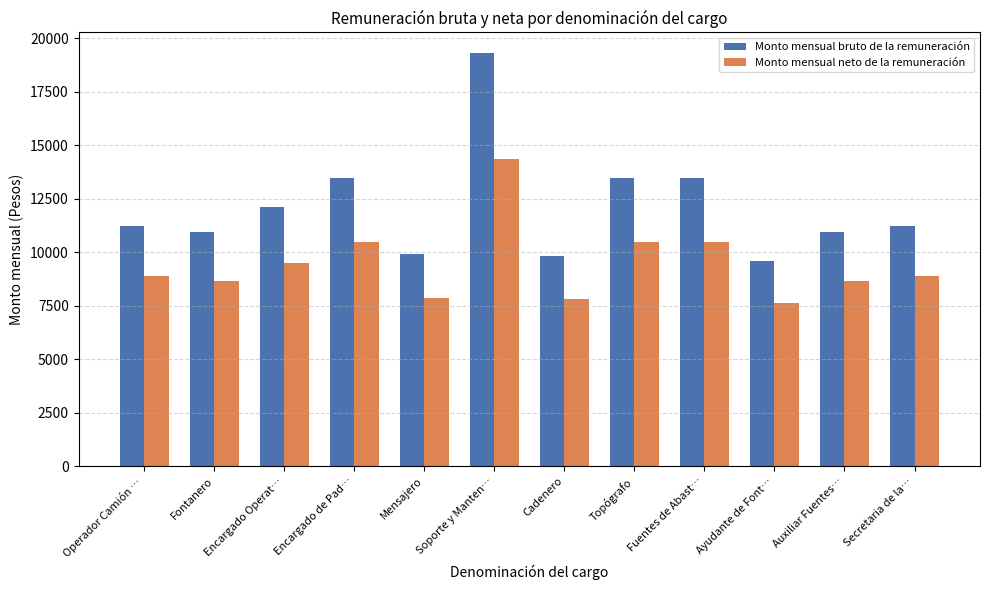

At which label does Monto mensual neto de la remuneración first exceed 8896?

Operador Camión …